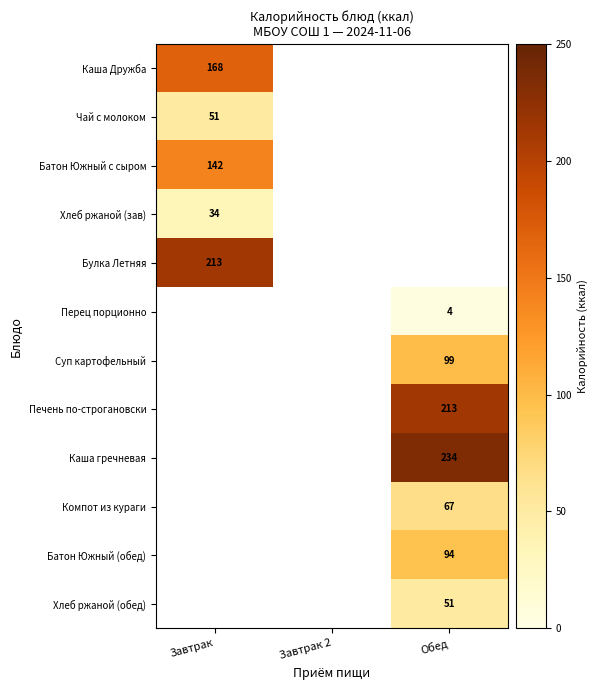

Which has a higher value, Завтрак 2 or Обед?

Обед